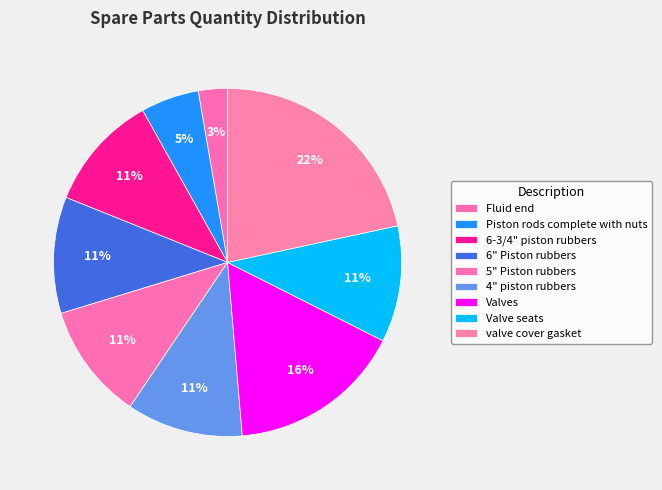

How many segments does this pie chart have?

9